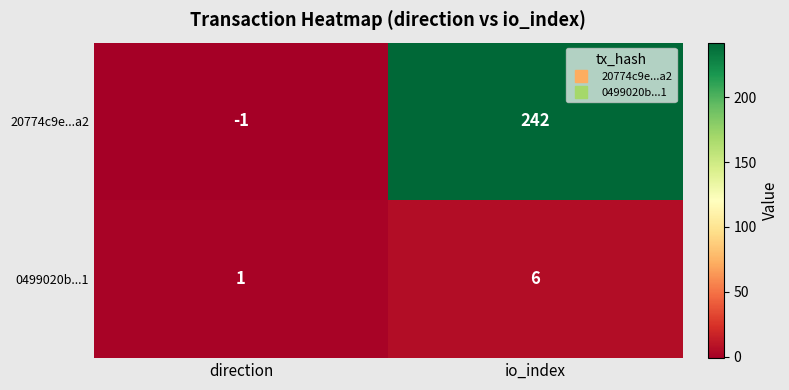

At which label is 20774c9e...a2 closest to 120?

direction